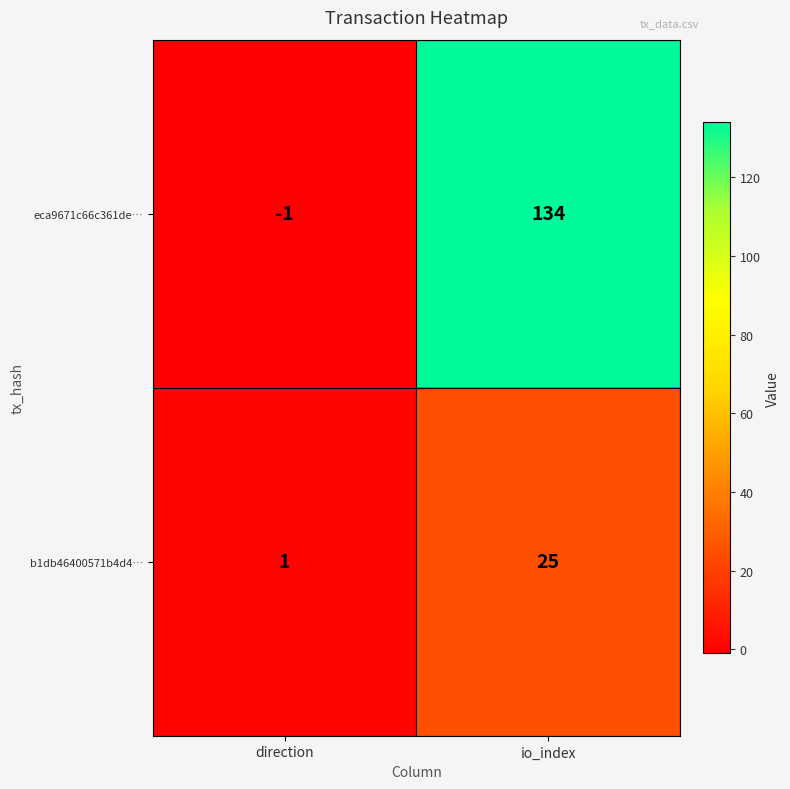

Is it true that eca9671c66c361de… equals 93 at io_index?

False